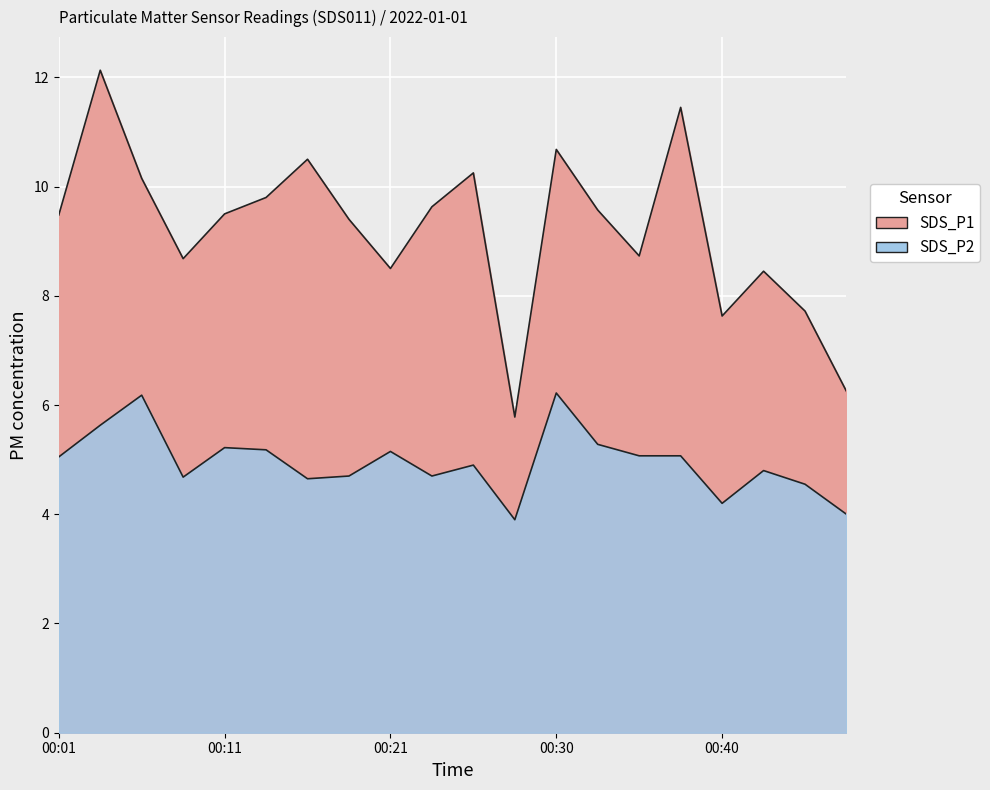

Where is SDS_P2 nearest to the value 5?

00:01